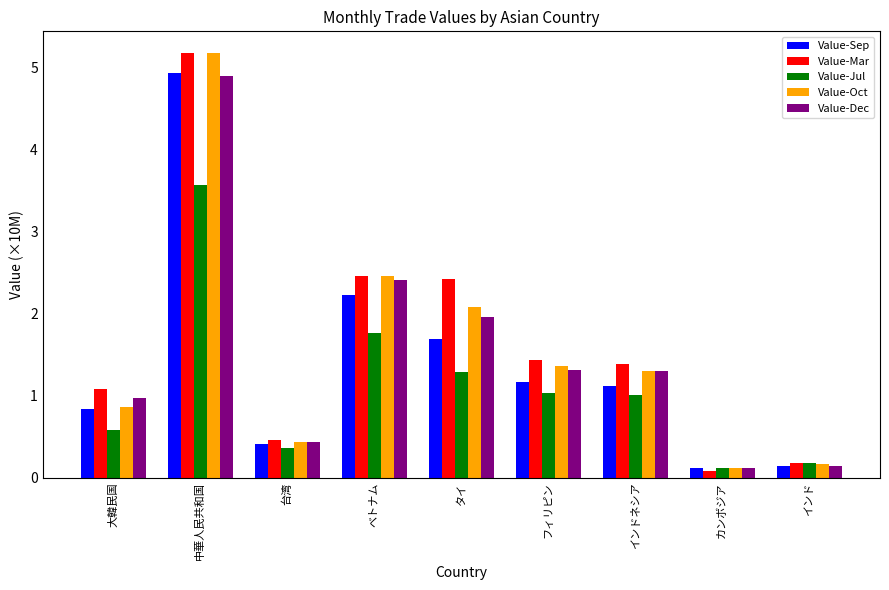

The value of Value-Jul at 大韓民国 is 0.9. True or false?

False